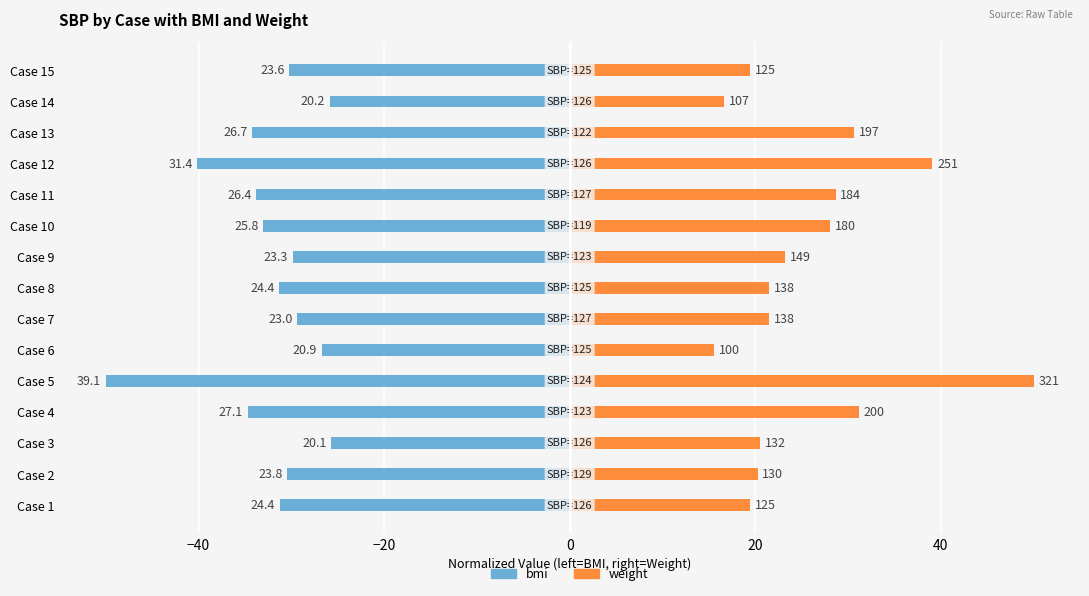

What is the sum of all weight values?

385.8